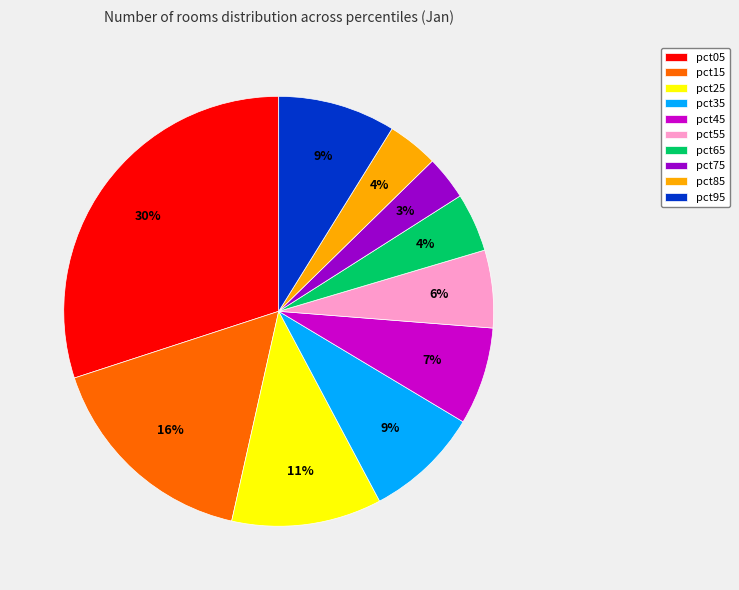

Which has a higher value, pct35 or pct55?

pct35